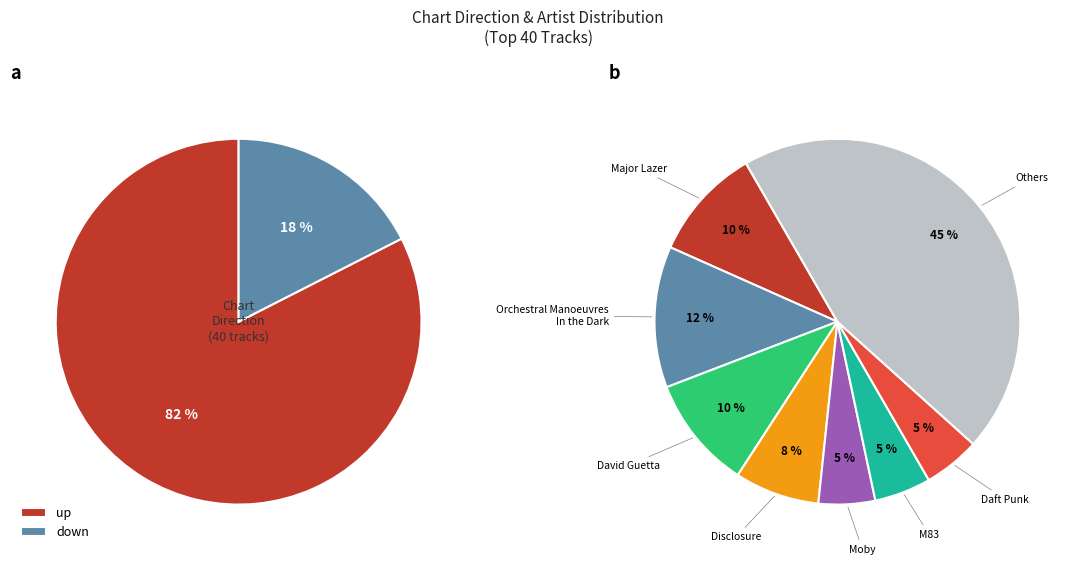

Which slice is the largest?

up